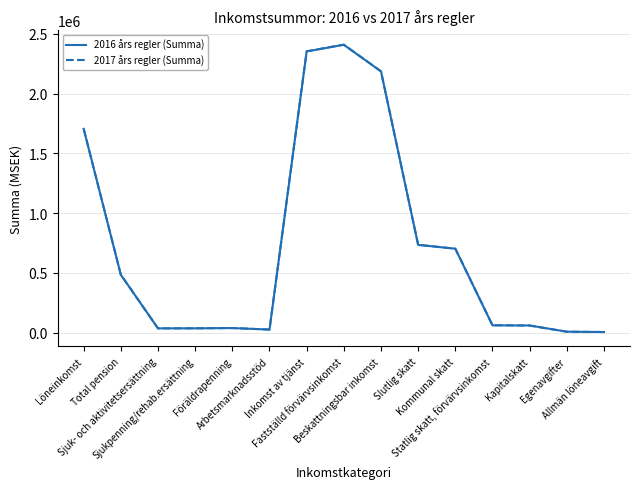

What is the greatest value displayed?

2409371